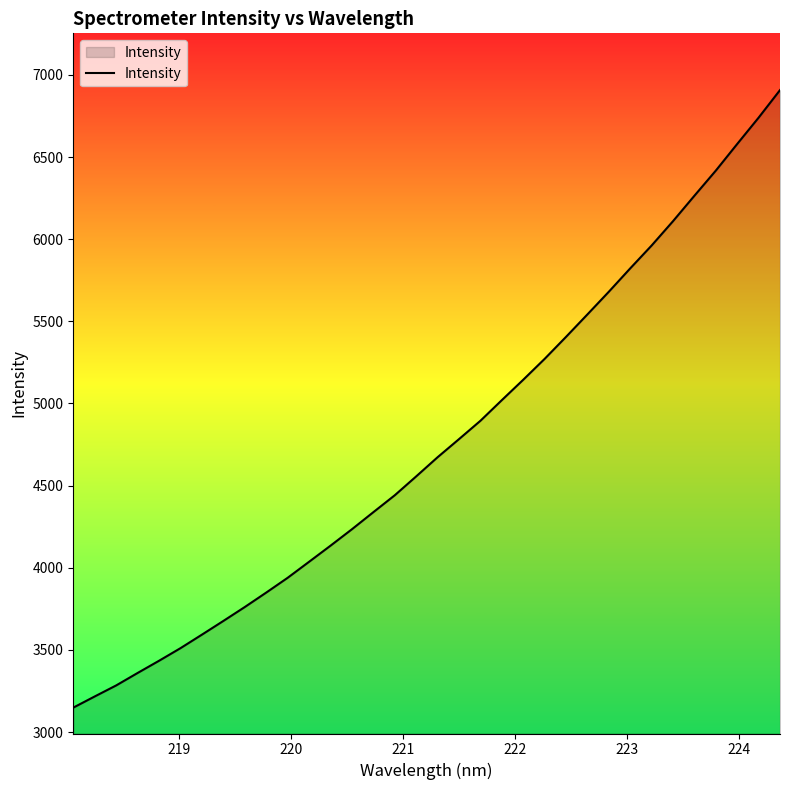

What is the difference between the maximum and minimum values?

3758.4